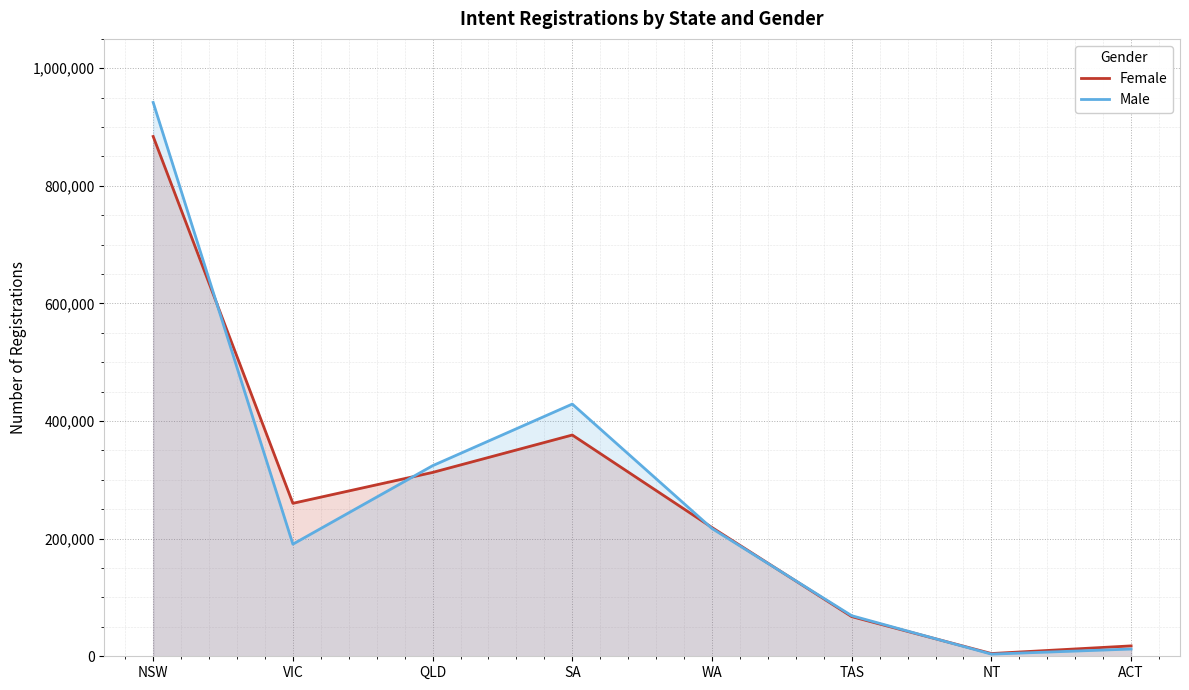

How many lines are shown in the chart?

2